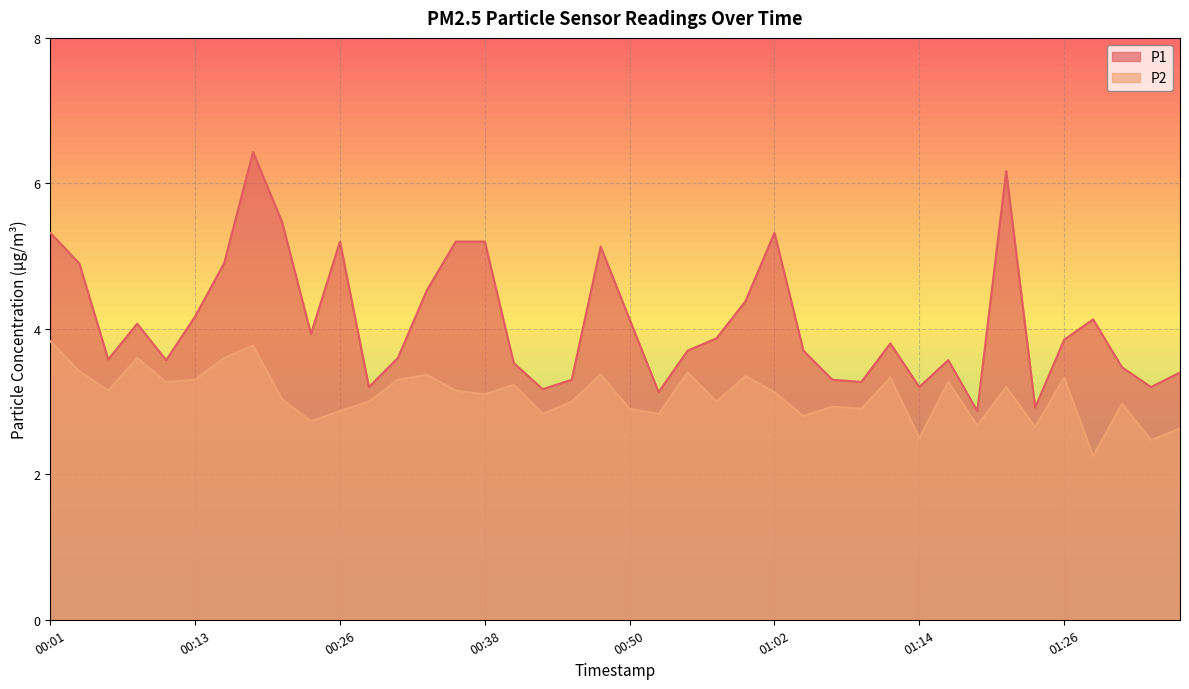

What is the difference between the highest and lowest values at 01:19?

0.2